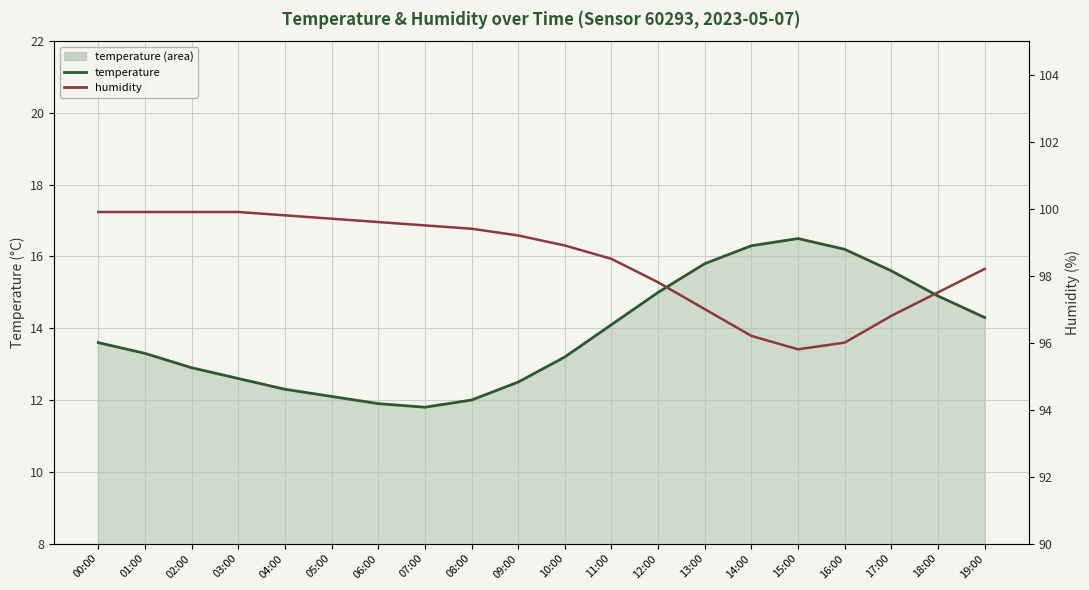

What is the lowest value of the humidity series?

95.8